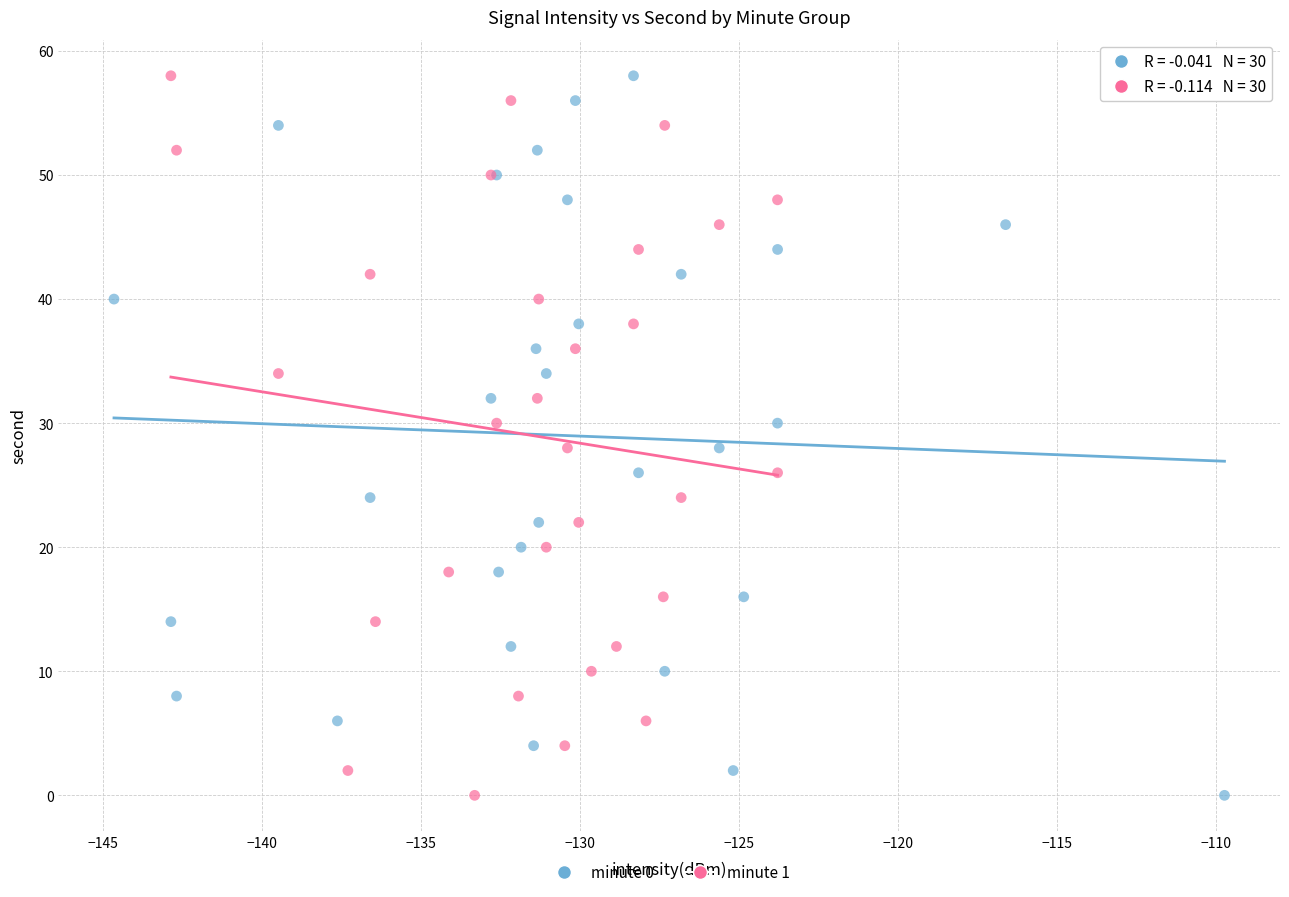

What are all the series names shown in the legend?

minute 0, minute 1